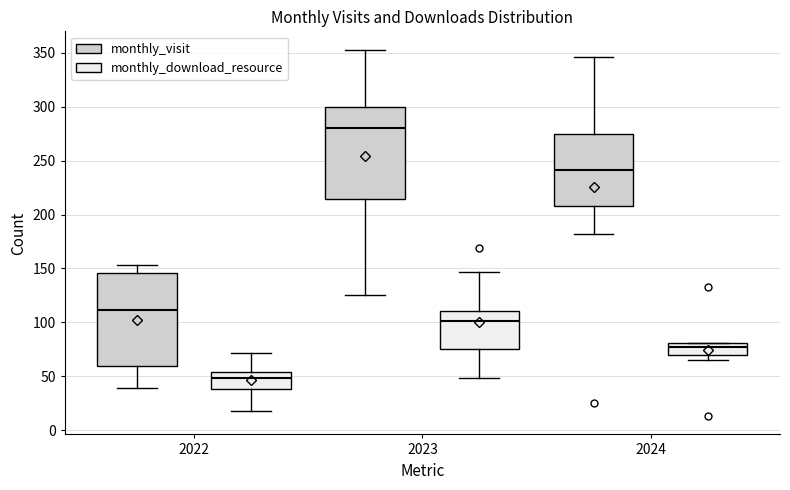

Reading left to right, transcribe this box plot: for each box, give where its median line is, the range the box spans, and where its two whiskers end, as read against the y-axis. The values are not printed on the chart, so give them approximately, as read against the axis.

2022 (monthly_visit): median 110, box 60 to 145, whiskers 40 to 155
2022 (monthly_download_resource): median 50, box 40 to 55, whiskers 20 to 70
2023 (monthly_visit): median 280, box 215 to 300, whiskers 125 to 355
2023 (monthly_download_resource): median 100, box 75 to 110, whiskers 50 to 145
2024 (monthly_visit): median 240, box 210 to 275, whiskers 180 to 345
2024 (monthly_download_resource): median 75, box 70 to 80, whiskers 65 to 80